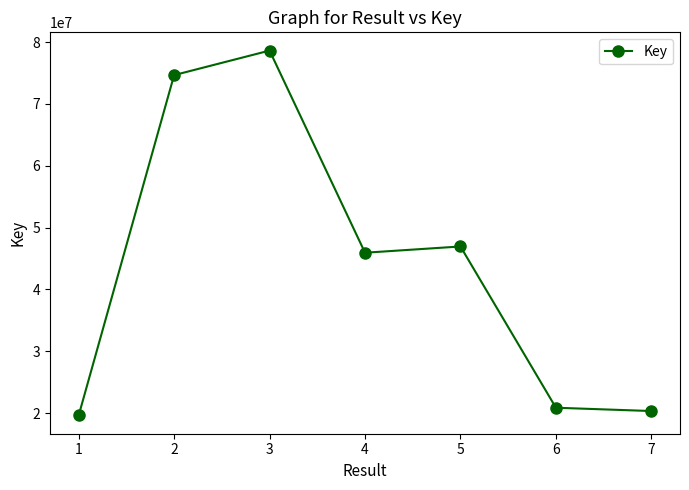

Reading left to right, transcribe all the data shown in this chart.

19626324	74652274	78618429	45938022	46948518	20879048	20343739